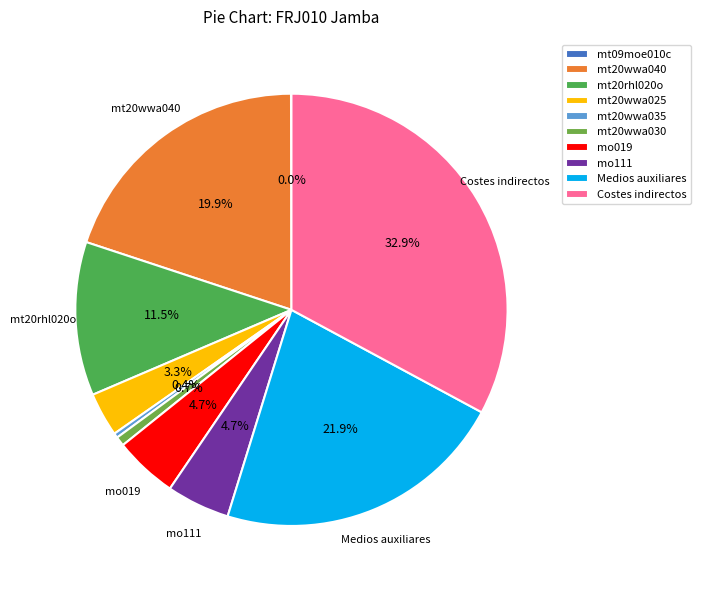

What percentage do mt20wwa025 and mt20rhl020o together represent?

14.8%